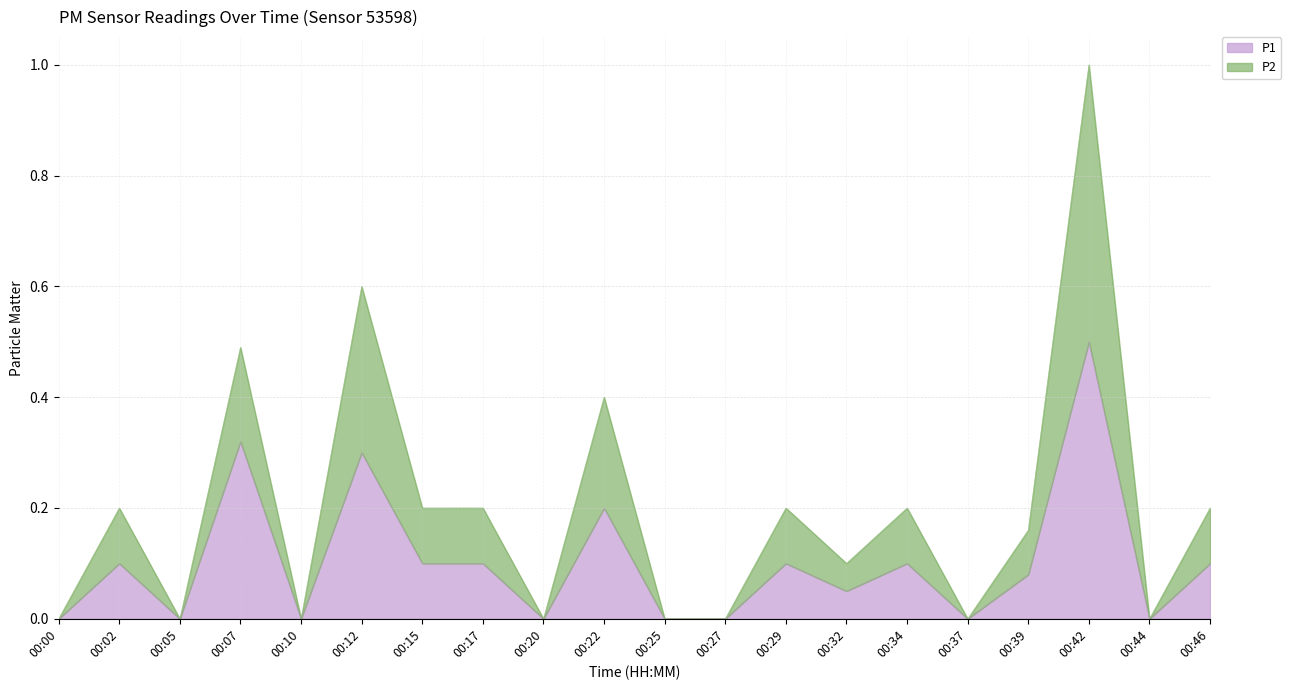

Count the number of data series in this chart.

2